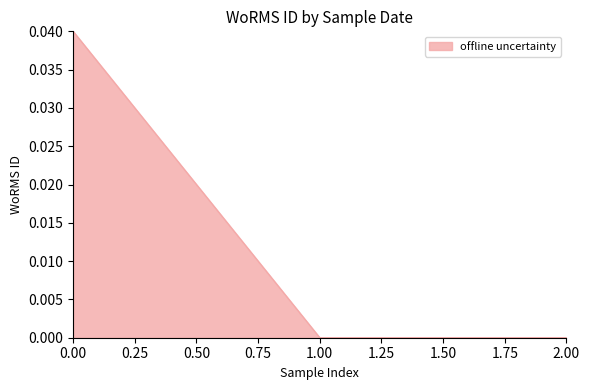

The chart shows a value of 0.0 at 1.00. True or false?

True